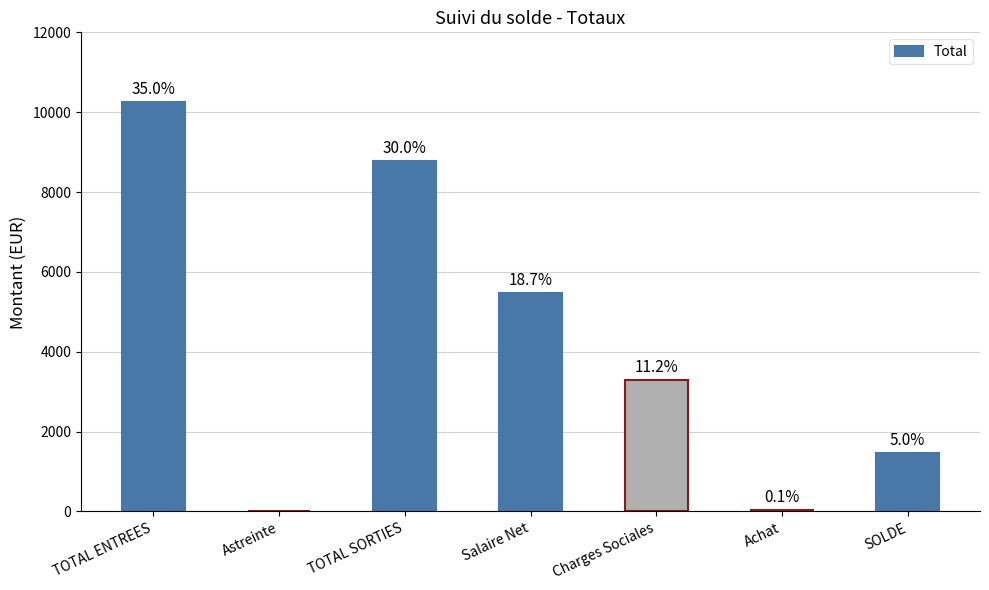

What is the difference between the maximum and minimum values?

10247.4